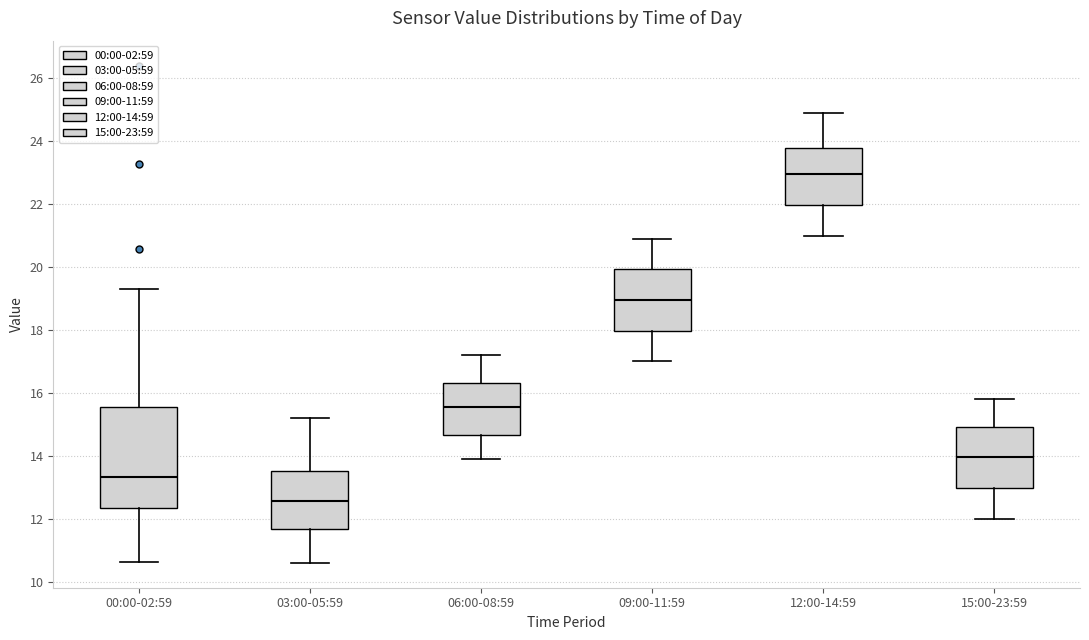

Which box's median line is the lowest?

03:00-05:59